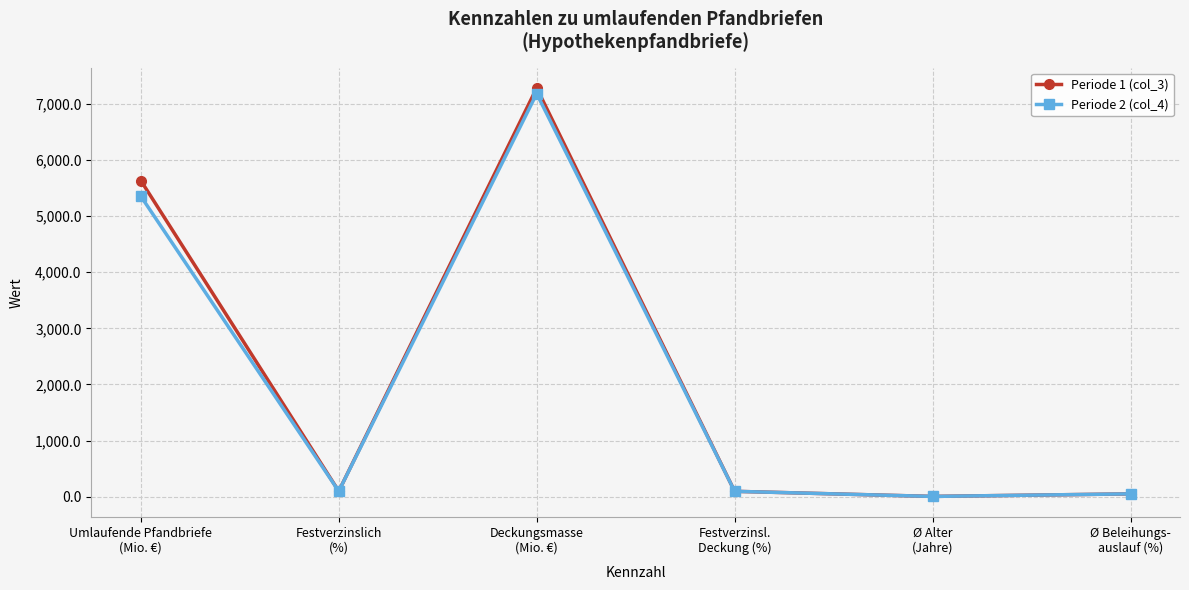

True or false: Periode 2 (col_4) has more than 2 interior local peaks.

False